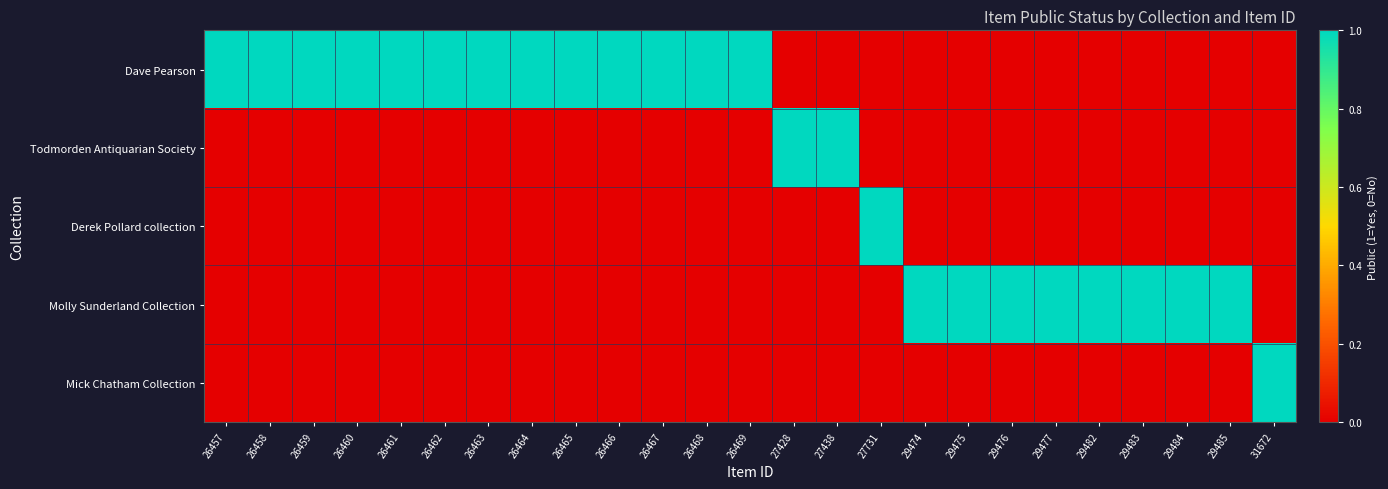

Which has a higher value, 29484 or 29477?

29484